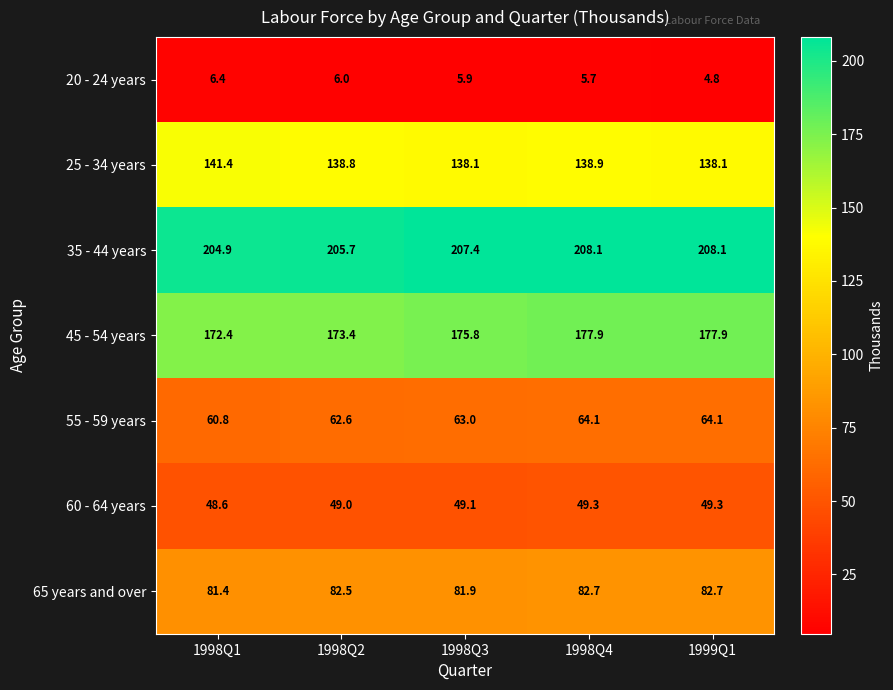

Which series has the largest total across all categories?

35 - 44 years